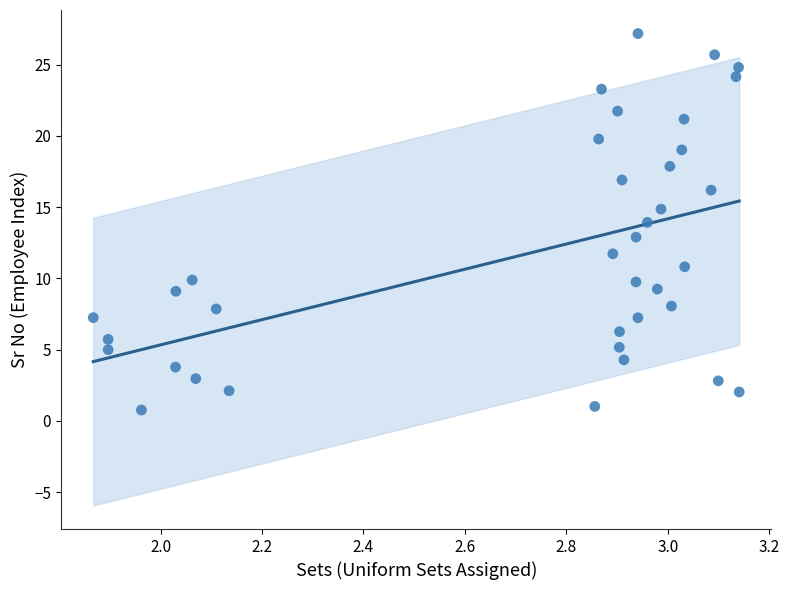

What is the range of Y values (max minus min)?

26.4